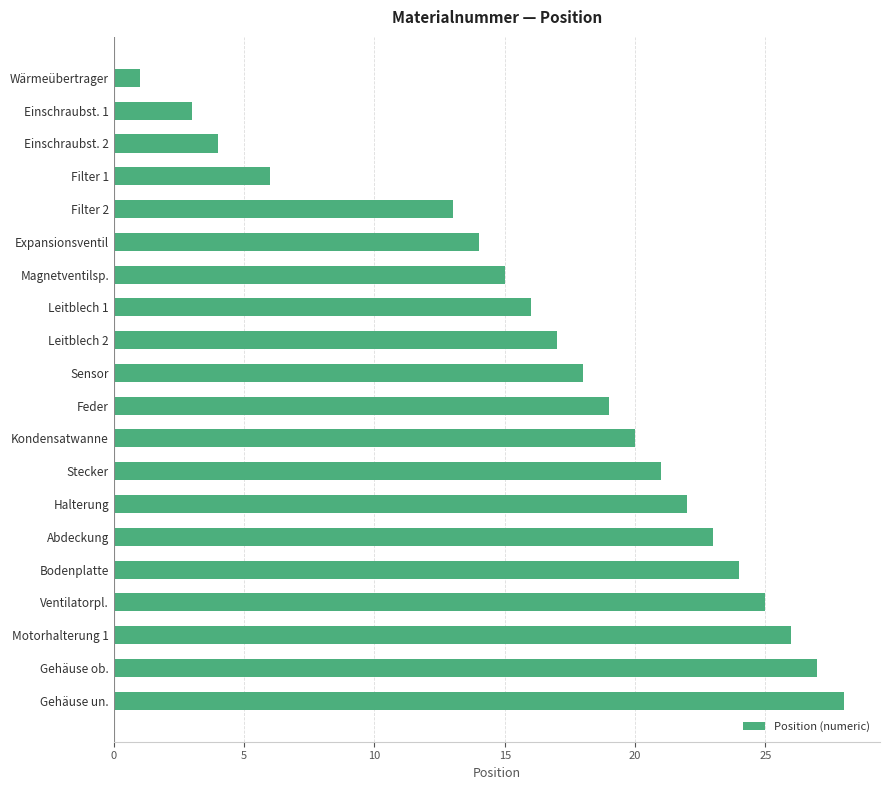

What is the change in value from Einschraubst. 1 to Gehäuse un.?

+25